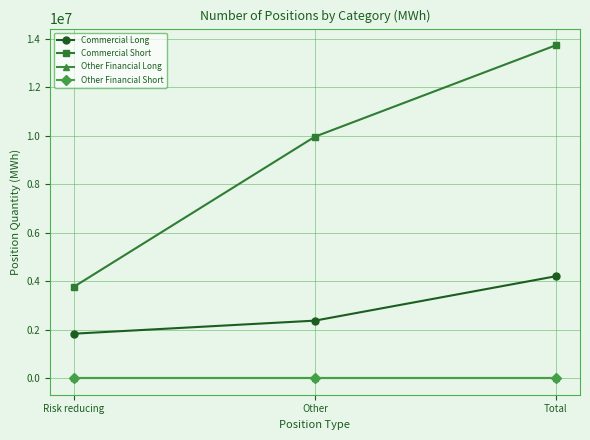

Reading left to right, transcribe all the data shown in this chart.

Commercial Long: Risk reducing=1832040	Other=2370770	Total=4202810
Commercial Short: Risk reducing=3772065	Other=9962400	Total=13734465
Other Financial Long: Risk reducing=0	Other=0	Total=0
Other Financial Short: Risk reducing=0	Other=0	Total=0